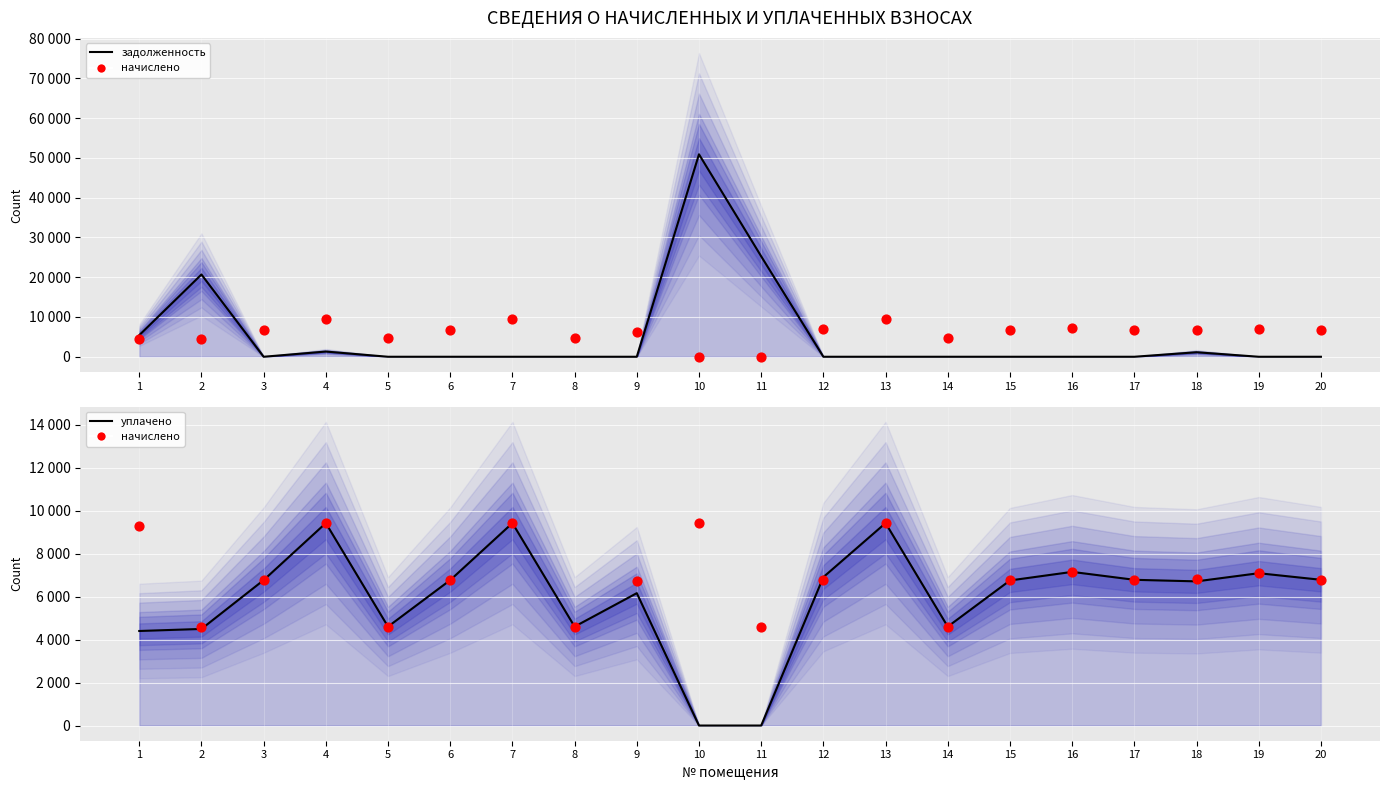

Which series has the widest spread of Y values?

задолженность